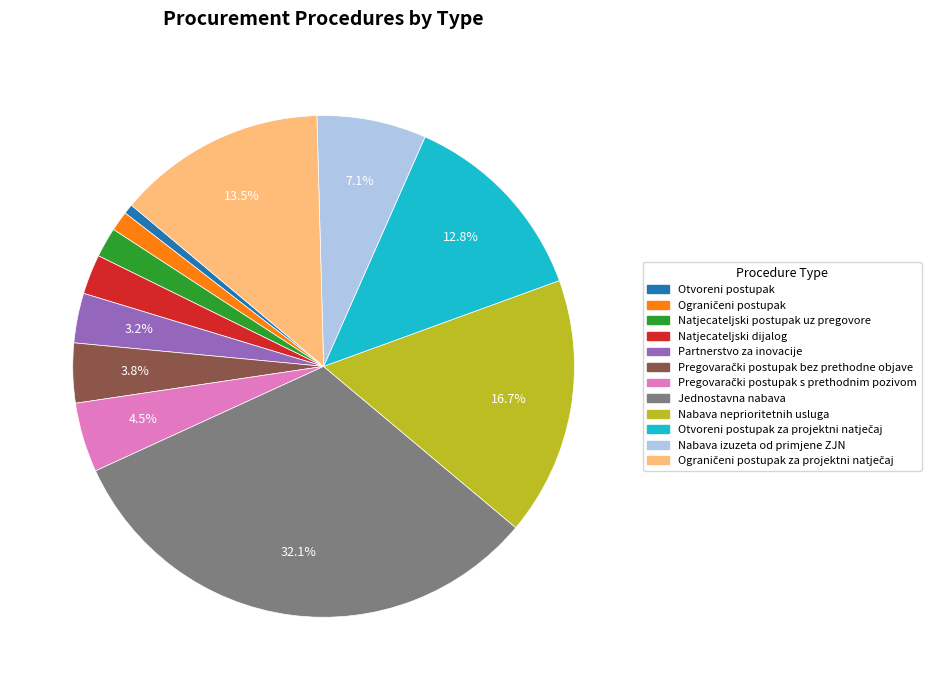

Does any single category account for the majority?

No